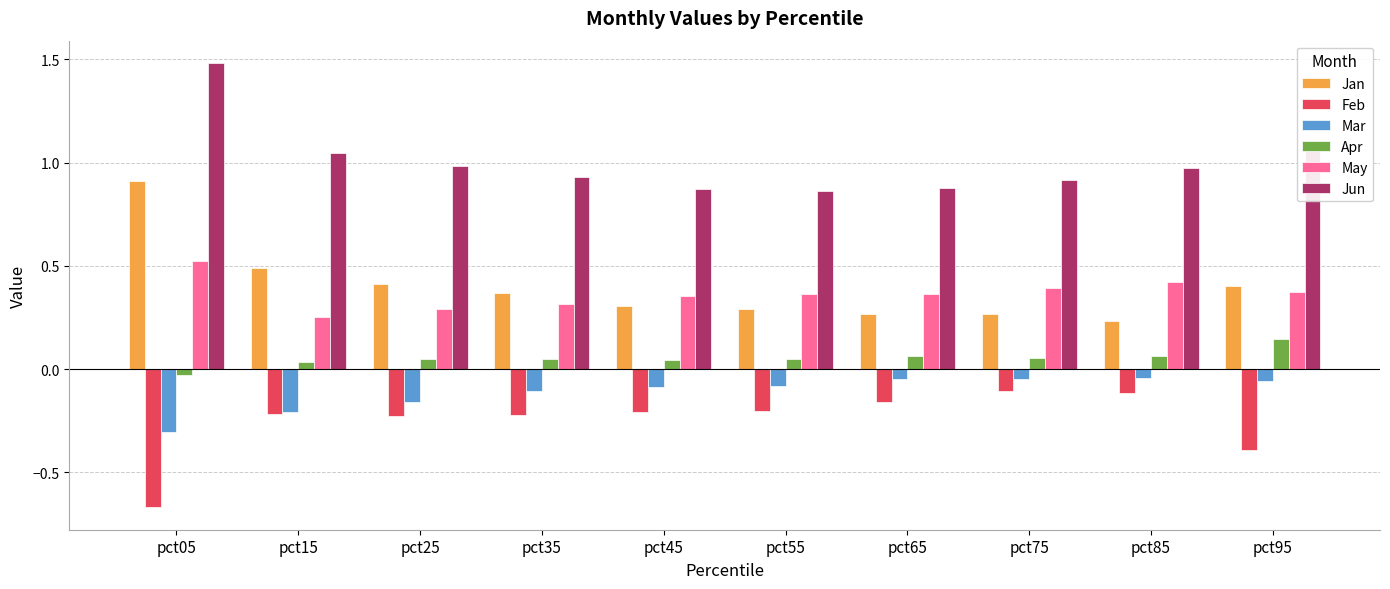

Count the number of data series in this chart.

6